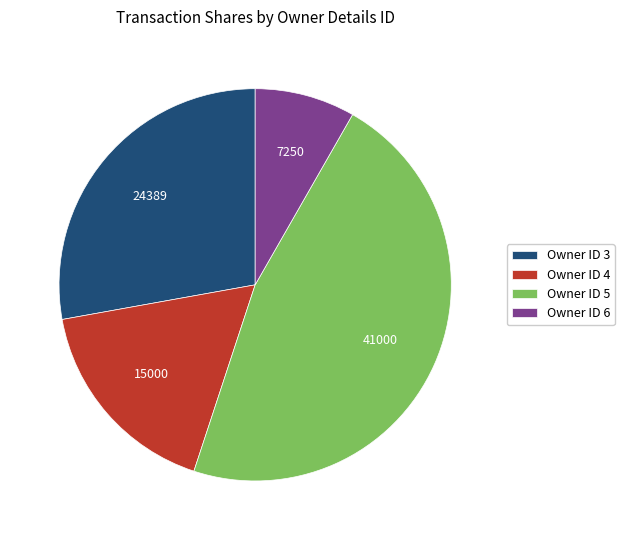

Combined, do Owner ID 4 and Owner ID 3 account for over 50%?

No